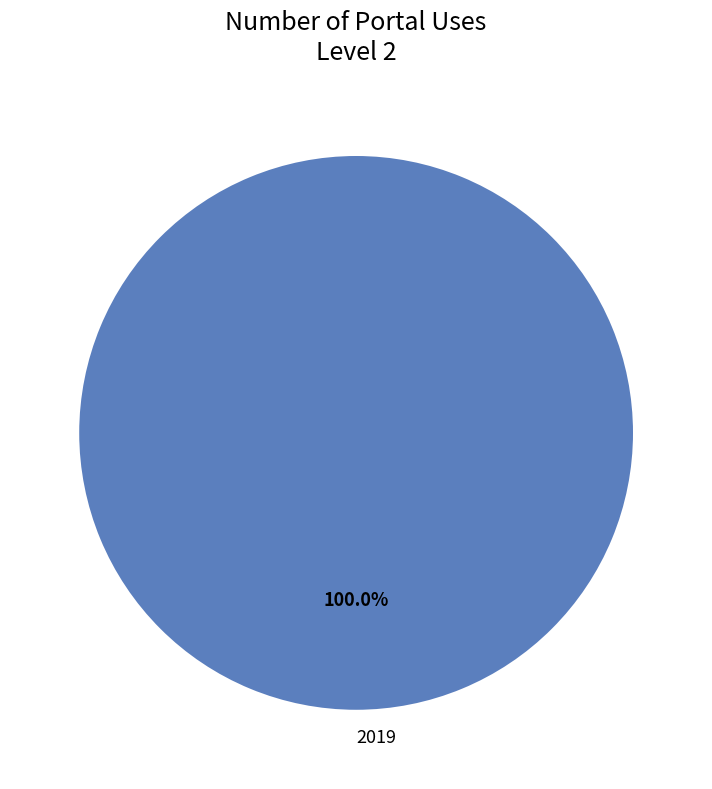

Does any single category account for the majority?

Yes